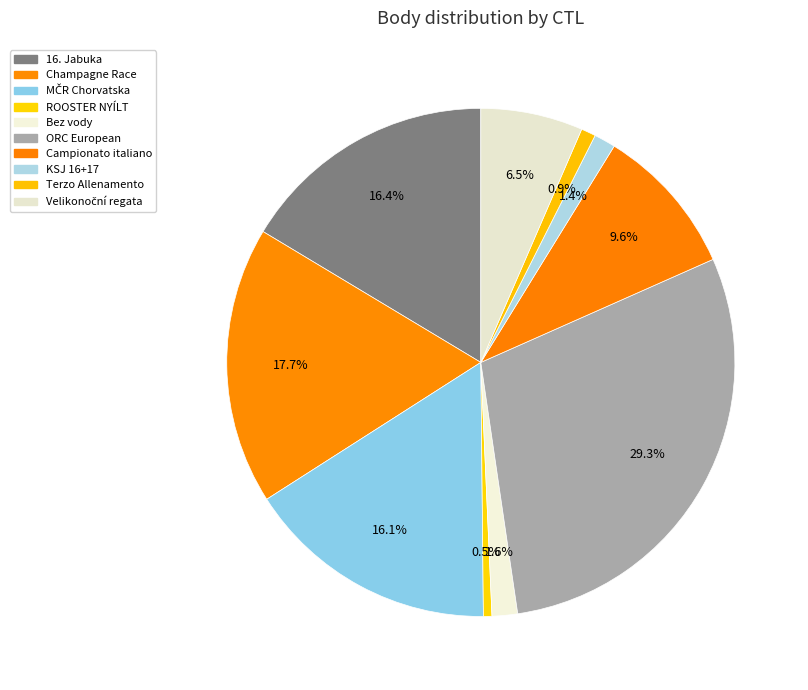

Which slice is the largest?

ORC European